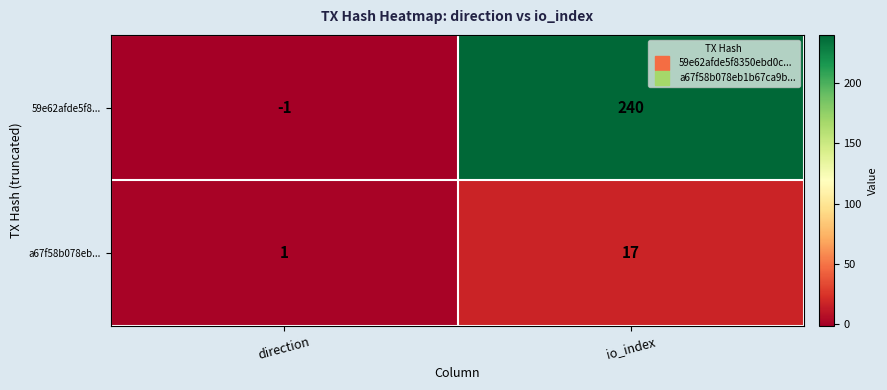

Which label corresponds to the largest value in the chart?

io_index